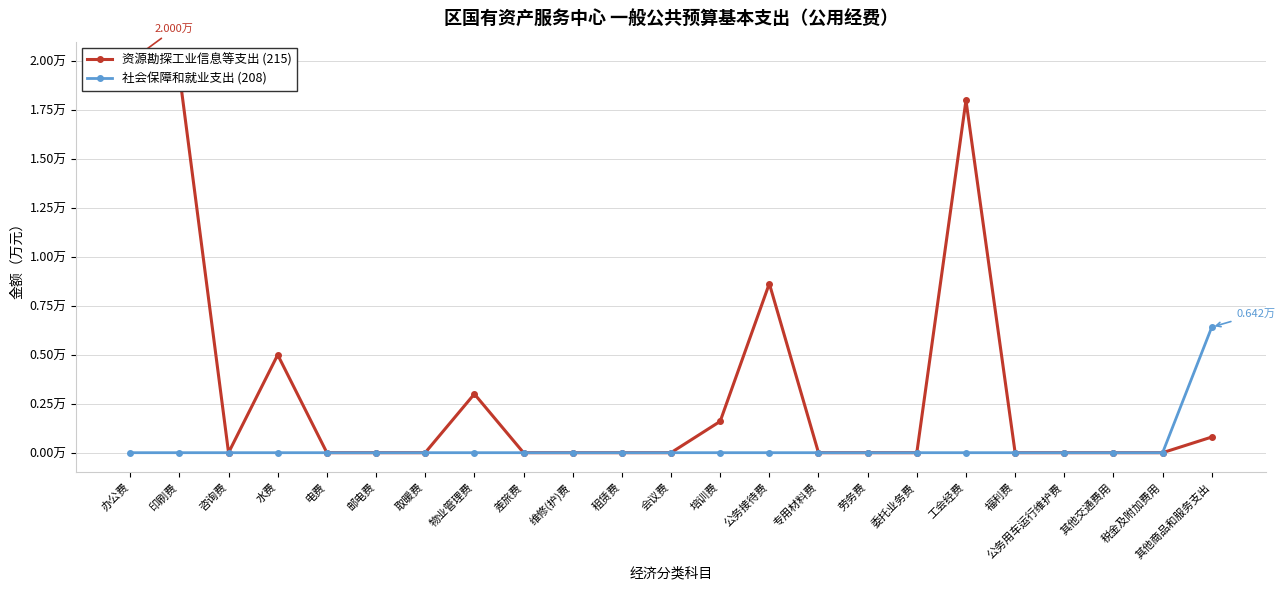

List the labels in order of 社会保障和就业支出 (208) value, smallest first.

办公费, 印刷费, 咨询费, 水费, 电费, 邮电费, 取暖费, 物业管理费, 差旅费, 维修(护)费, 租赁费, 会议费, 培训费, 公务接待费, 专用材料费, 劳务费, 委托业务费, 工会经费, 福利费, 公务用车运行维护费, 其他交通费用, 税金及附加费用, 其他商品和服务支出